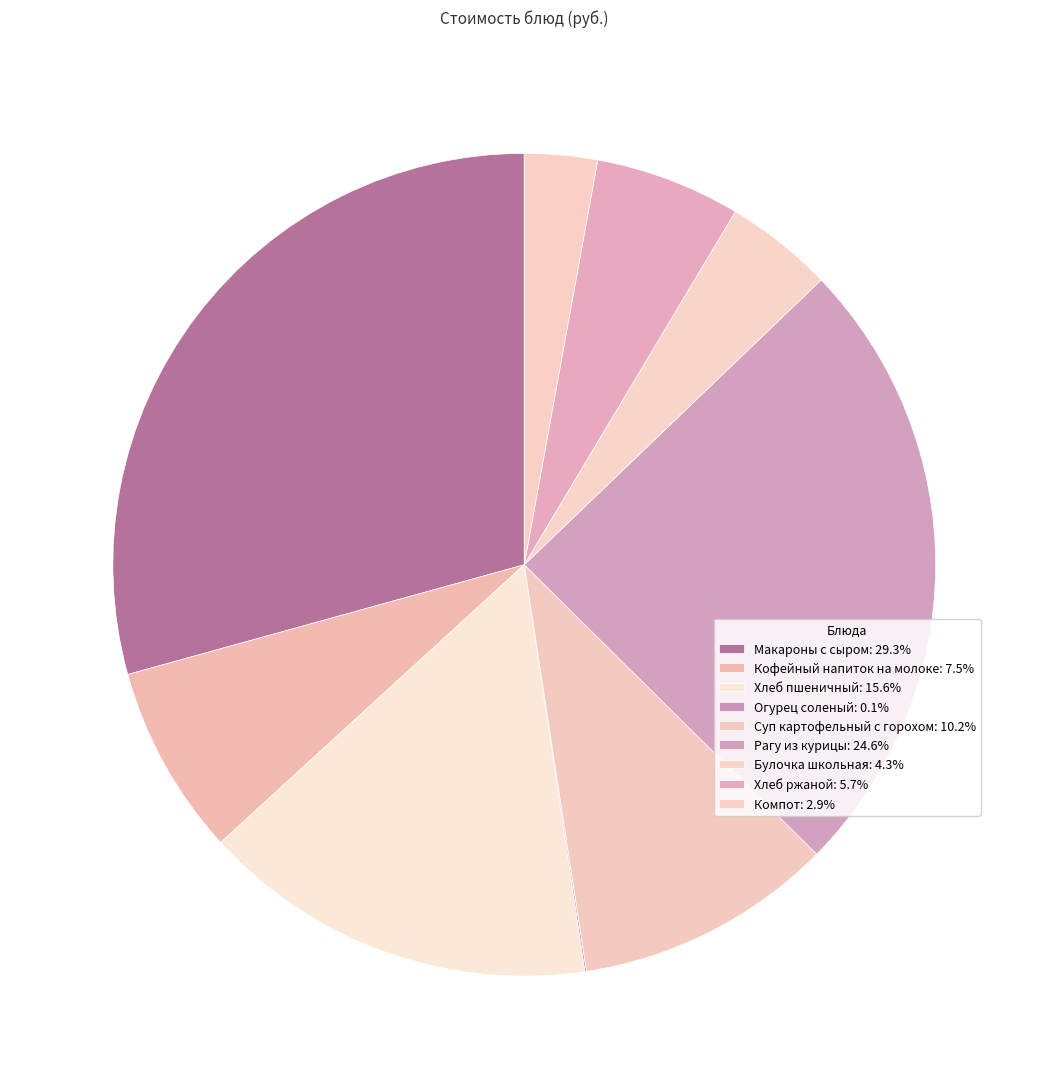

How many slices are in this pie chart?

9